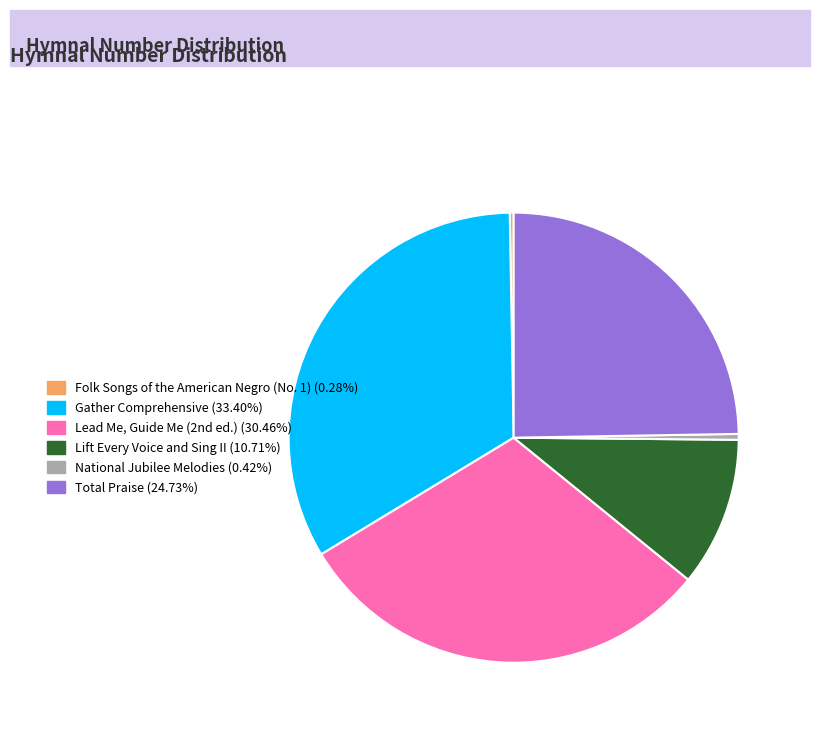

Is there any slice that represents more than half of the pie?

No